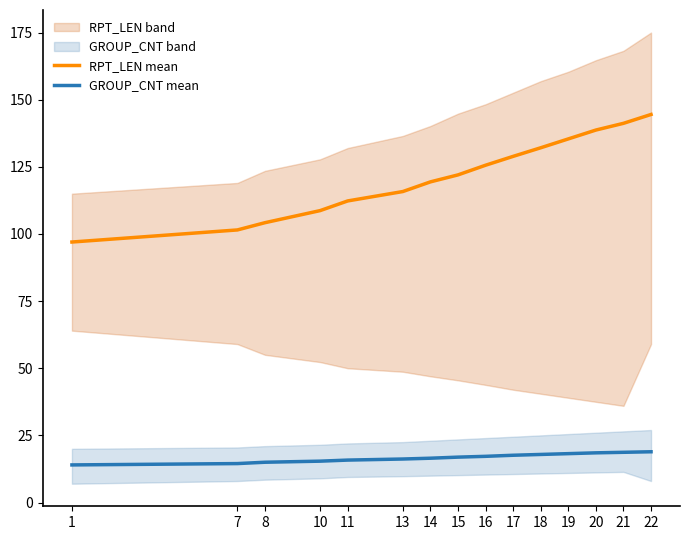

Reading left to right, extract all data points from this chart.

RPT_LEN mean: 1=97.0	7=101.5	8=104.2	10=108.7	11=112.3	13=115.8	14=119.4	15=122.0	16=125.6	17=128.9	18=132.1	19=135.4	20=138.7	21=141.2	22=144.5
GROUP_CNT mean: 1=14.0	7=14.5	8=15.0	10=15.4	11=15.8	13=16.2	14=16.5	15=16.9	16=17.2	17=17.6	18=17.9	19=18.2	20=18.5	21=18.7	22=18.9